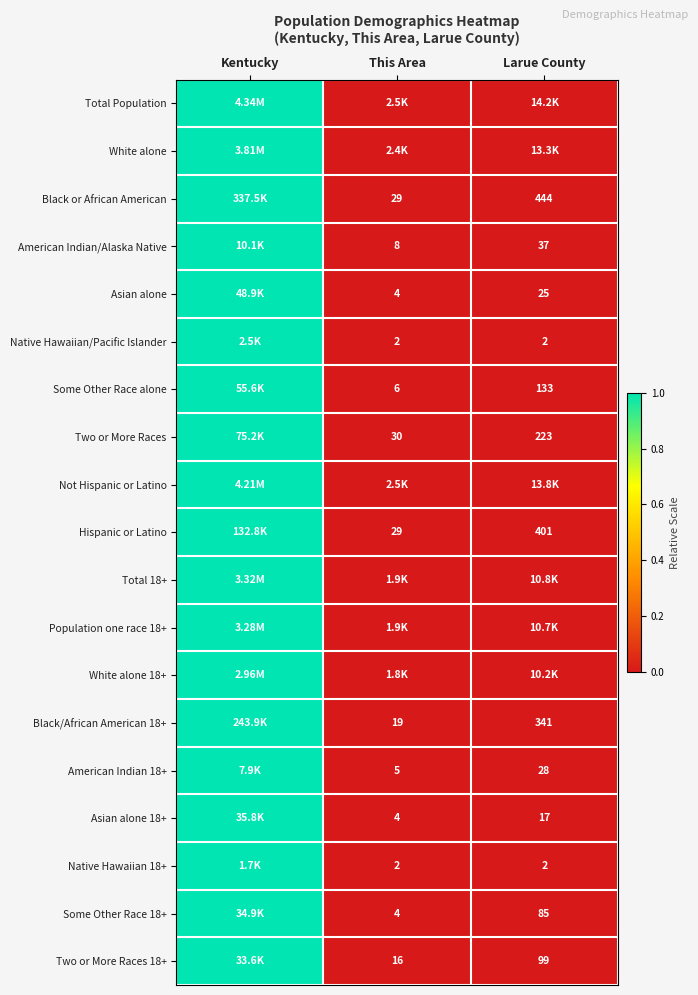

Is the value of Native Hawaiian/Pacific Islander at This Area greater than the value of Two or More Races at Larue County?

No